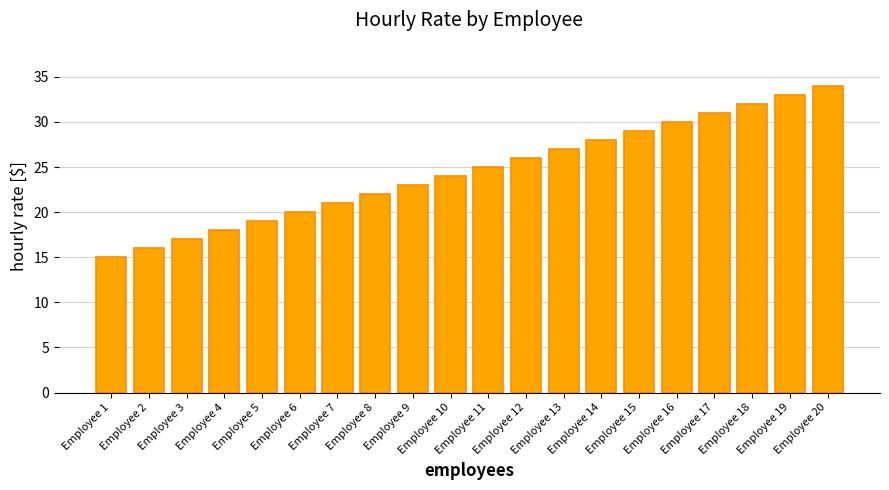

The chart shows a value of 18 at Employee 4. True or false?

True